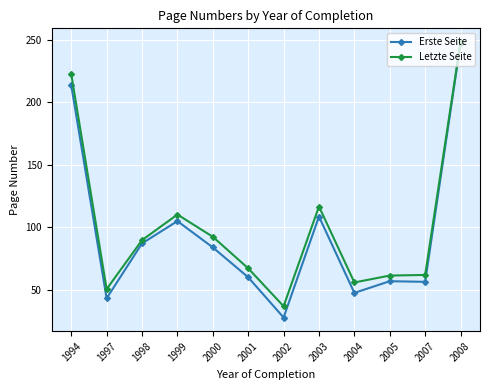

Between 1998 and 2002, which series saw the biggest shift?

Erste Seite